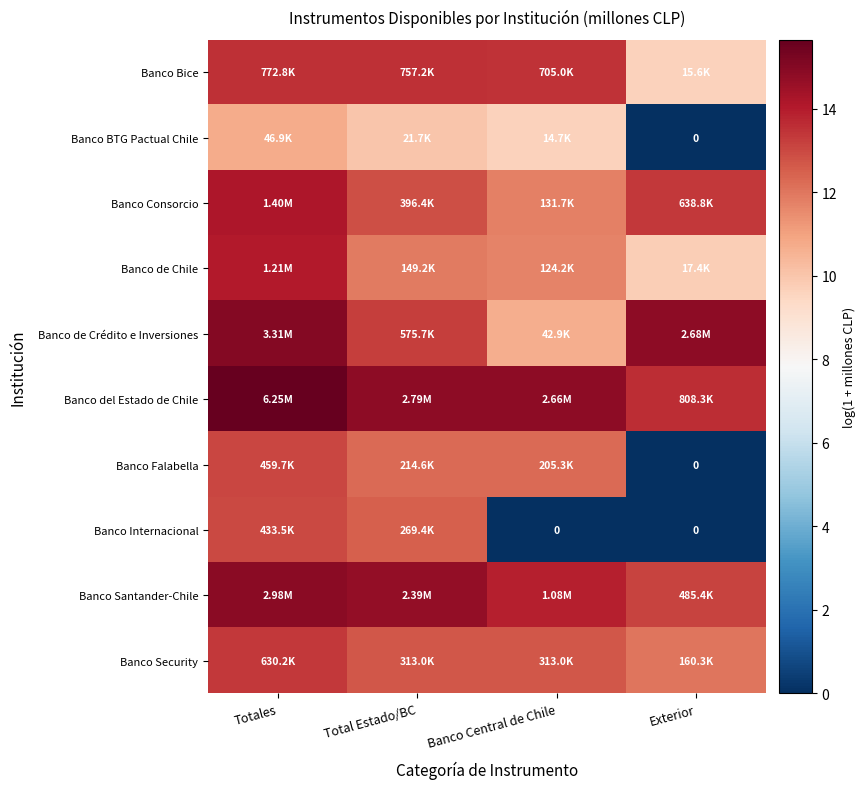

Which series changed the most between Banco Central de Chile and Exterior?

Banco Falabella